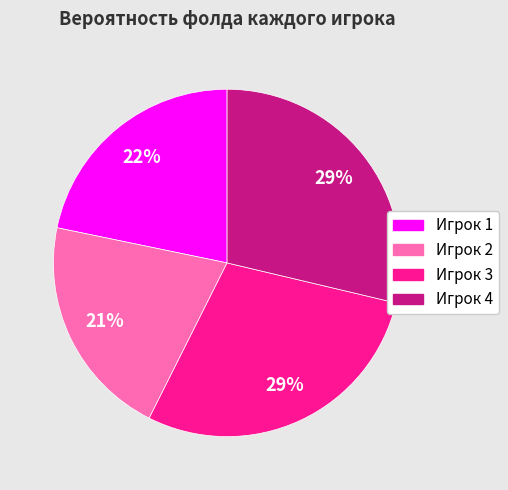

Which category has the smallest portion of the pie?

Игрок 2